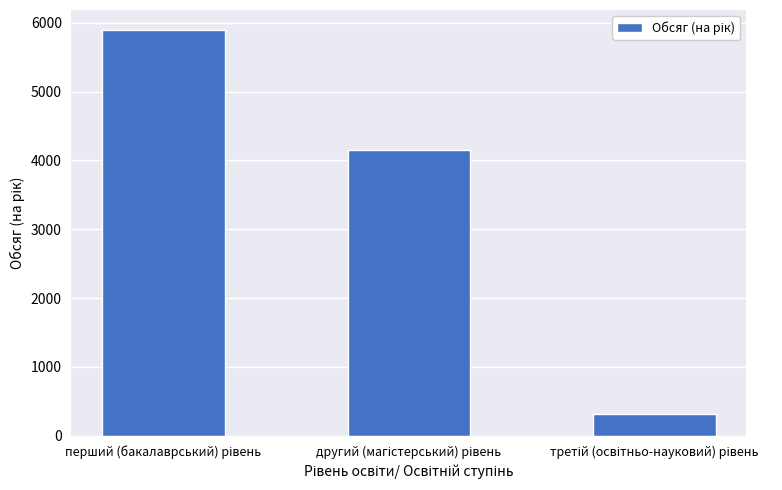

What is the difference between the second highest and minimum values?

3837